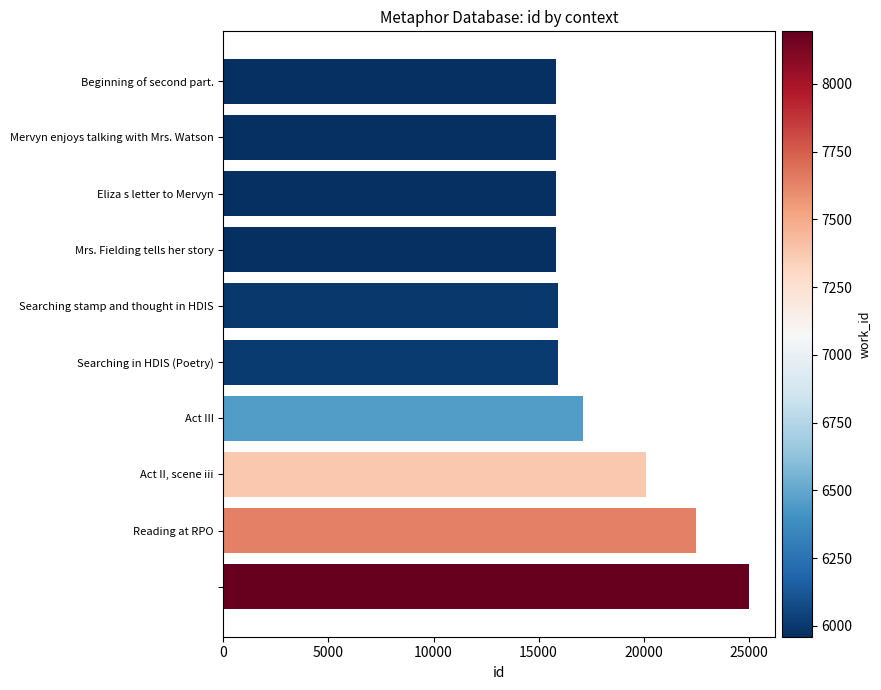

What is the smallest value displayed?

15817